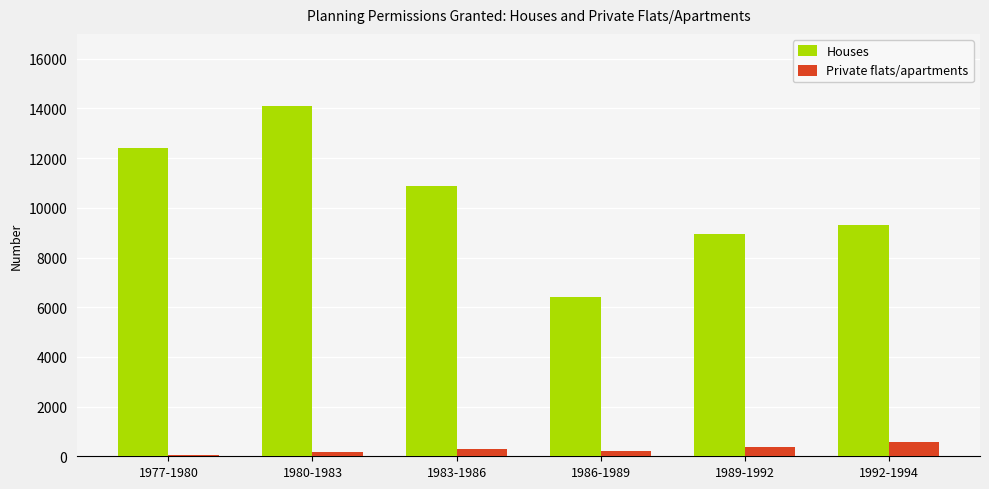

Which series has the largest total across all categories?

Houses